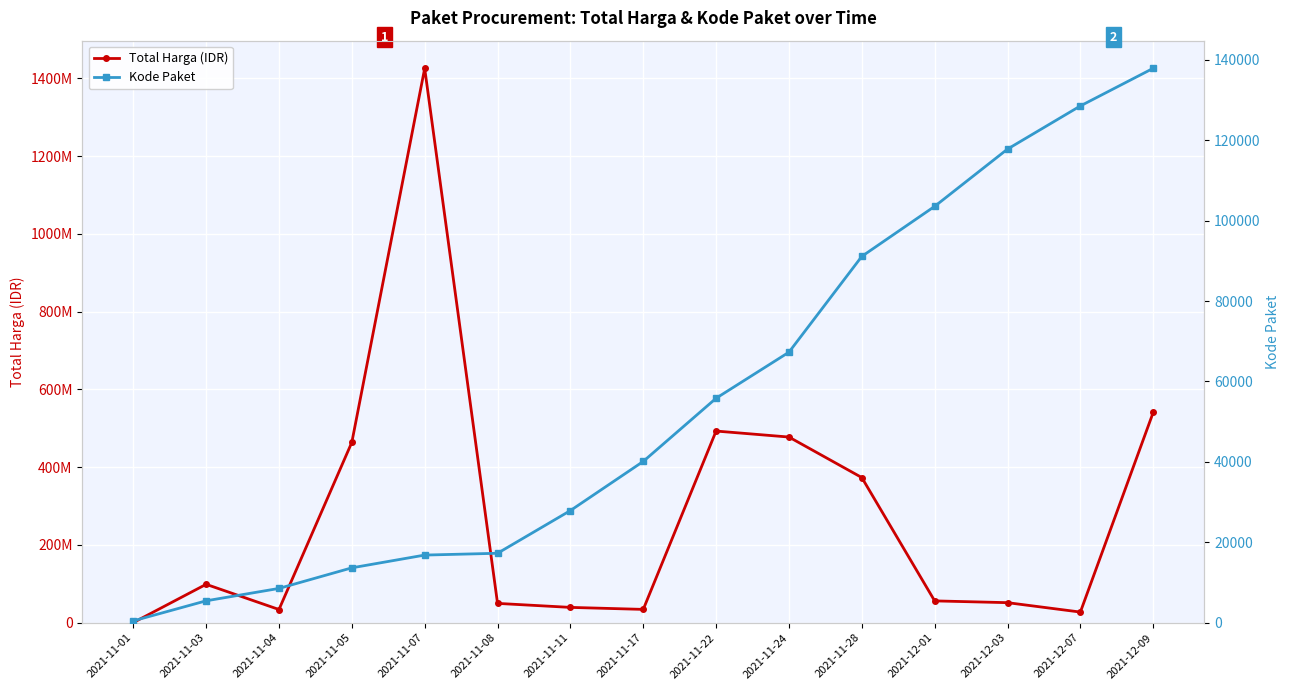

Reading left to right, list all the values displayed in this chart.

Total Harga (IDR): 333600	98772570	34000000	464002100	1425867900	49730040	39440000	34292000	493000000	477600000	373404000	56152800	51601000	27412000	541071000
Kode Paket: 464	5449	8530	13652	16823	17272	27891	40112	55826	67279	91101	103541	117783	128516	137876